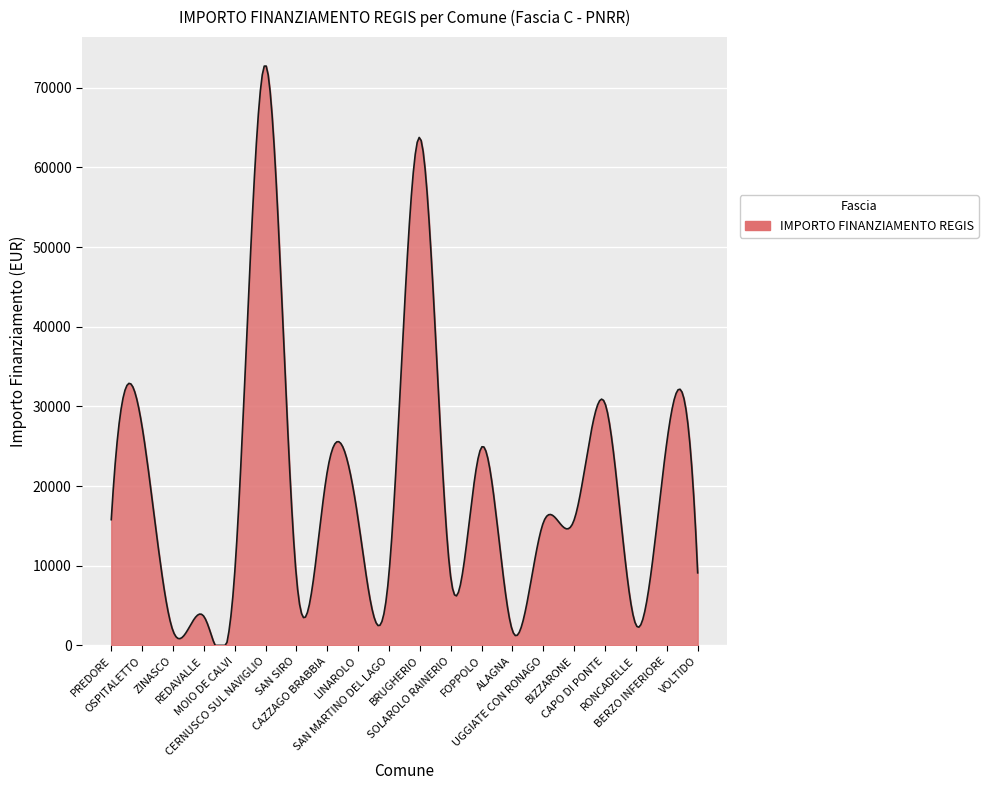

How many lines are shown in the chart?

1